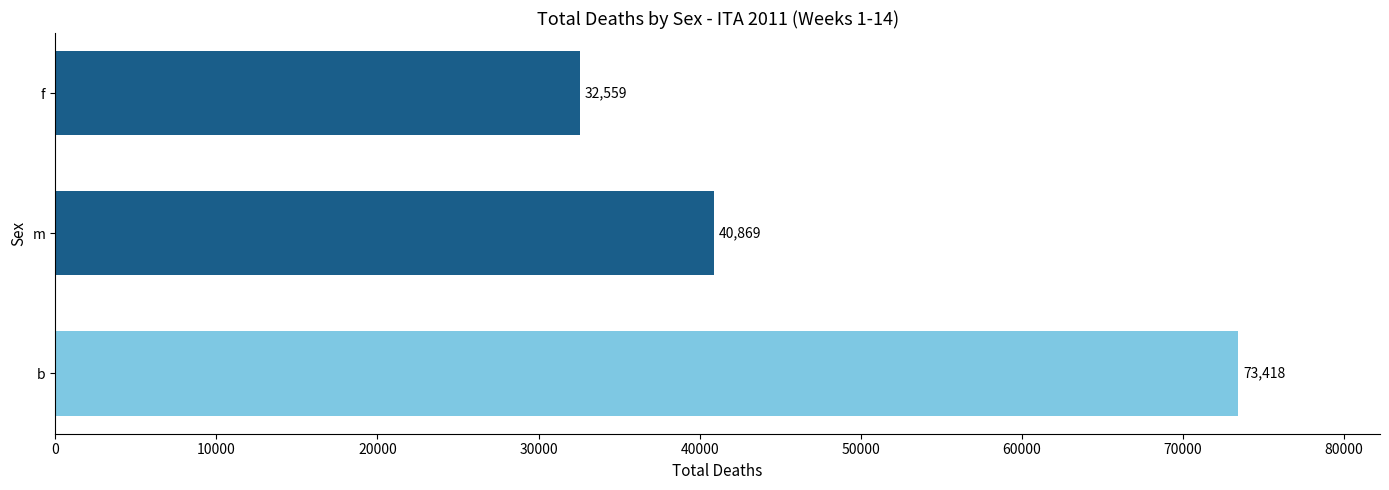

What is the smallest value displayed?

32559